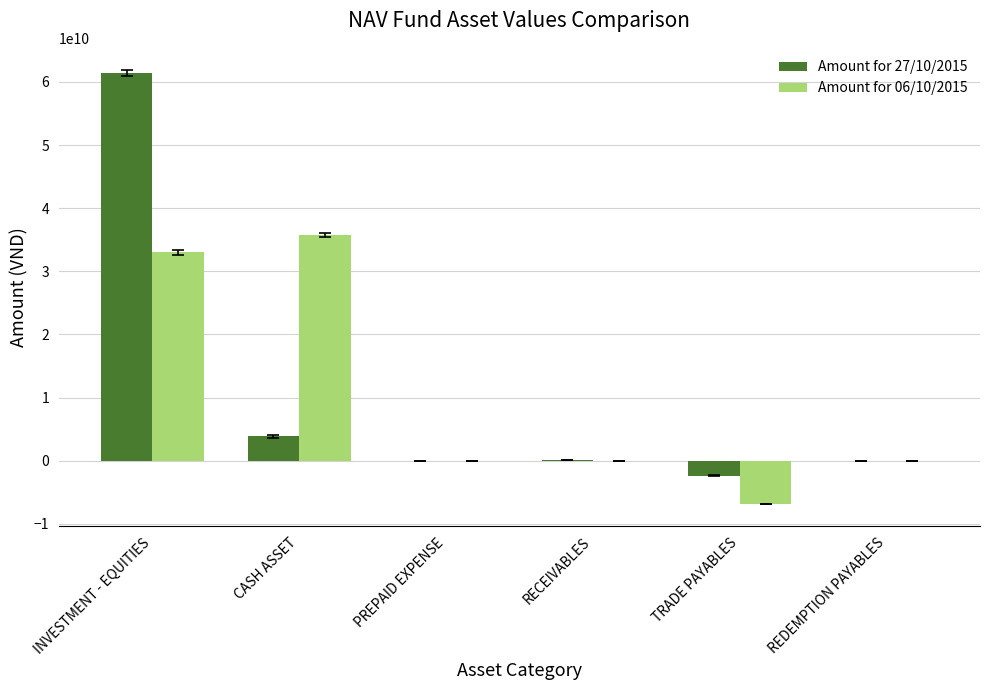

What is the greatest value displayed?

61464271000